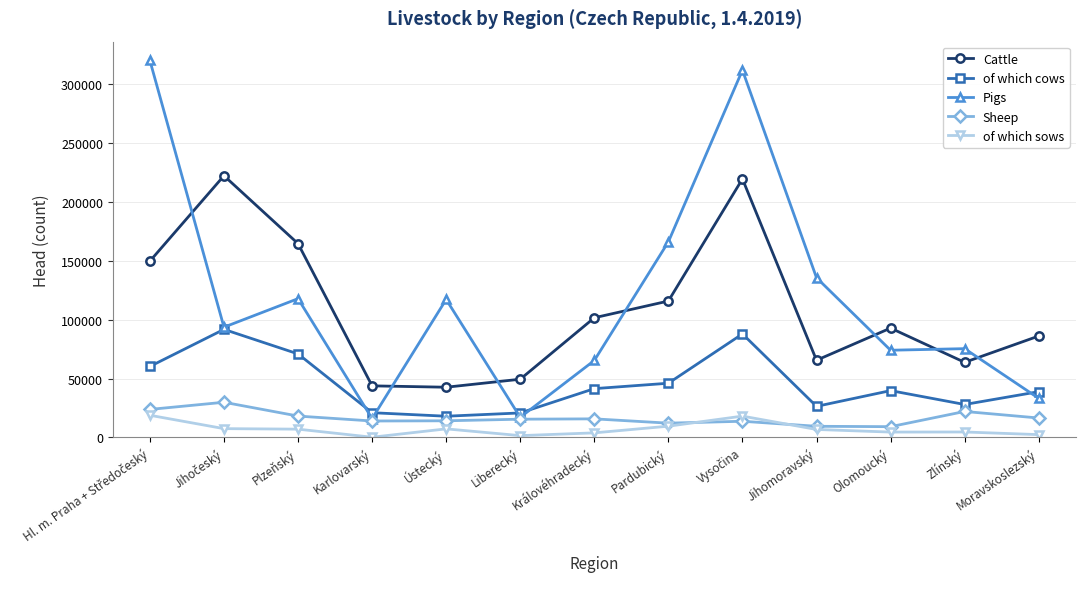

What position from the right is Karlovarský?

10